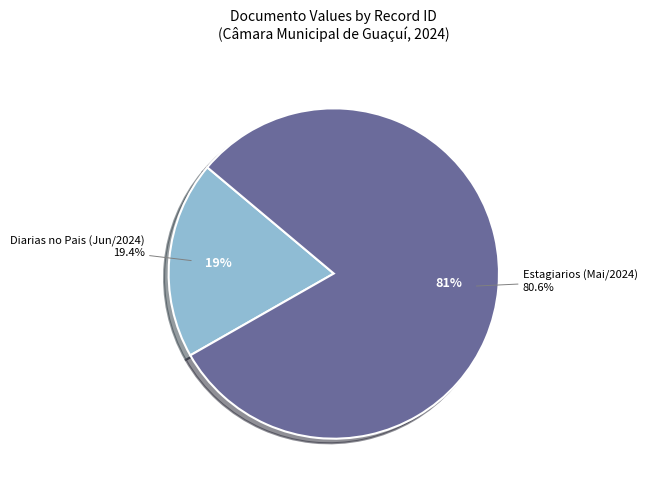

What portion of the pie excludes 4359870?

19.4%